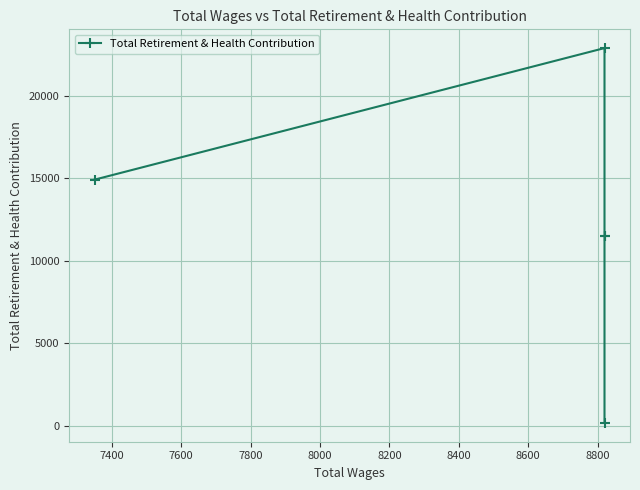

How many data points are less than 11527?

1